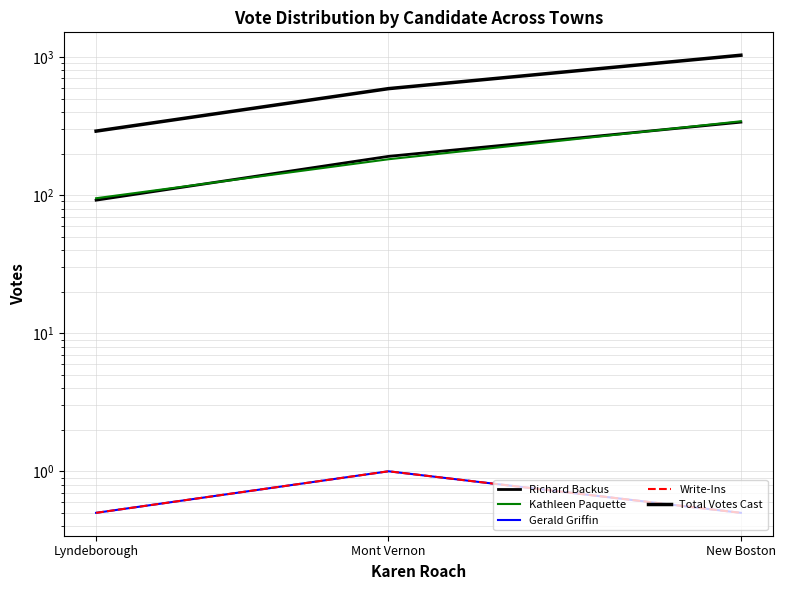

Count the number of data series in this chart.

5